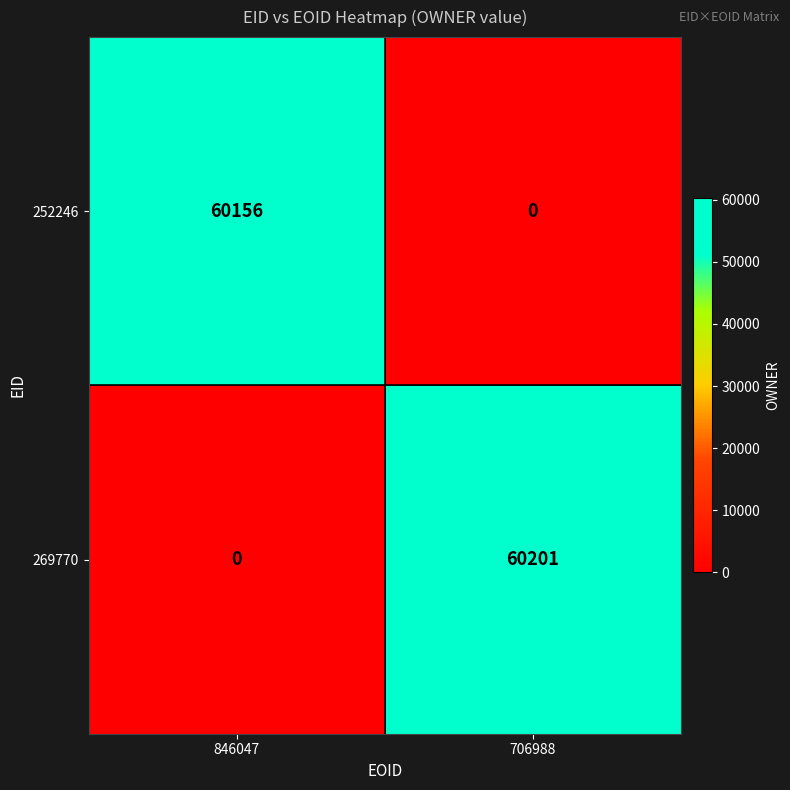

Is it true that 252246 equals 0 at 706988?

True